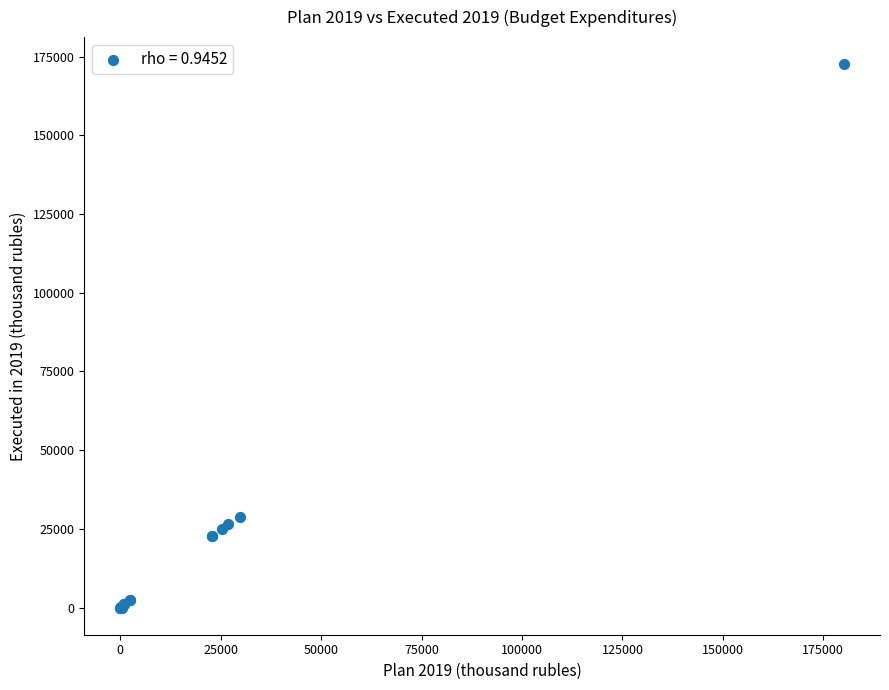

What Y value in the scatter plot is closest to 86291?

28792.6